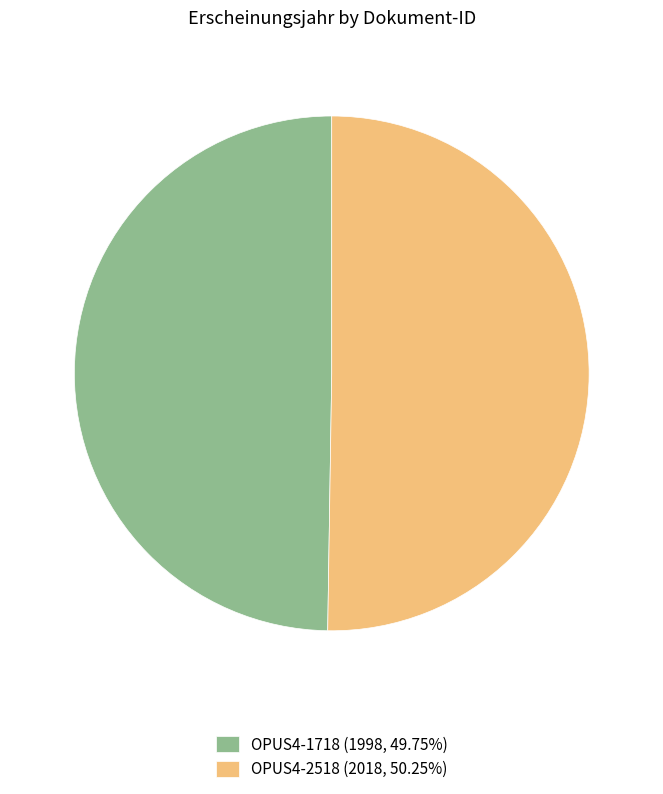

What is the ratio of the value at OPUS4-2518 (2018, 50.25%) to the value at OPUS4-1718 (1998, 49.75%)?

1.0